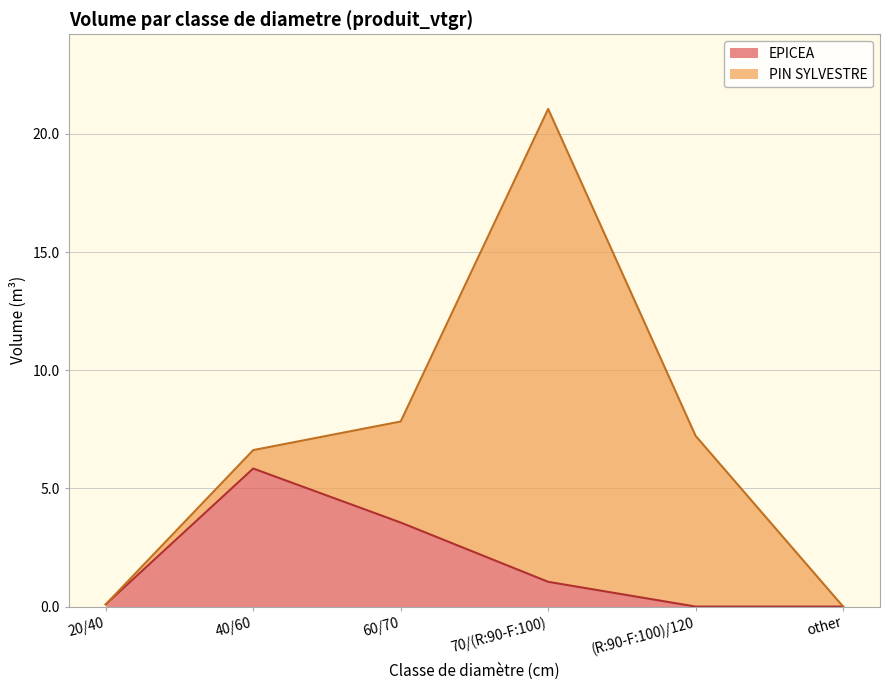

How many points are higher than both their immediate neighbors (excluding endpoints)?

1